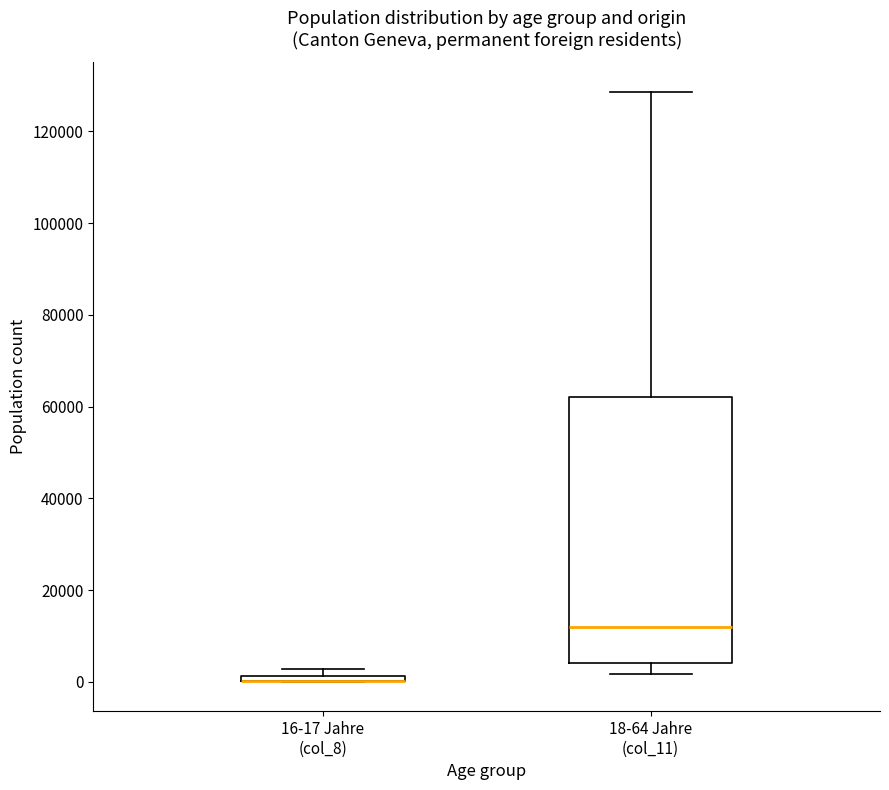

Comparing the boxes themselves (not the whiskers), which one is the tallest?

18-64 Jahre (col_11)